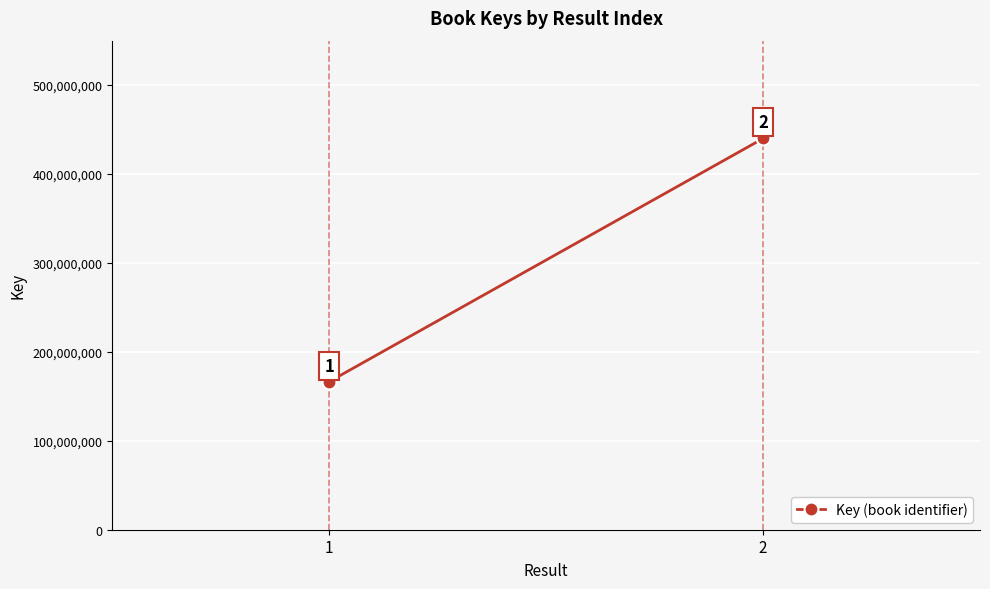

At which category does the chart reach its minimum across all series?

1